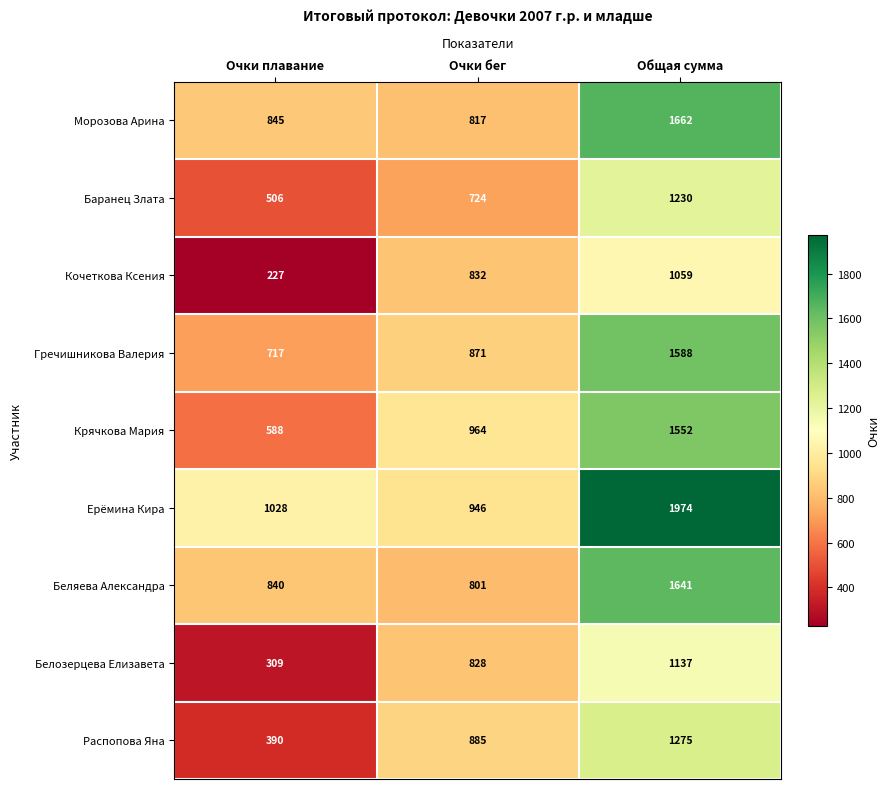

At which category does the chart reach its minimum across all series?

Очки плавание